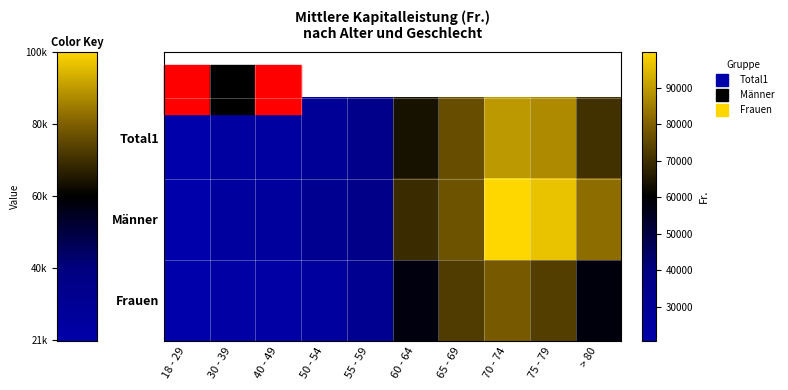

Rank the series by their maximum value, from lowest to highest.

Frauen, Total1, Männer